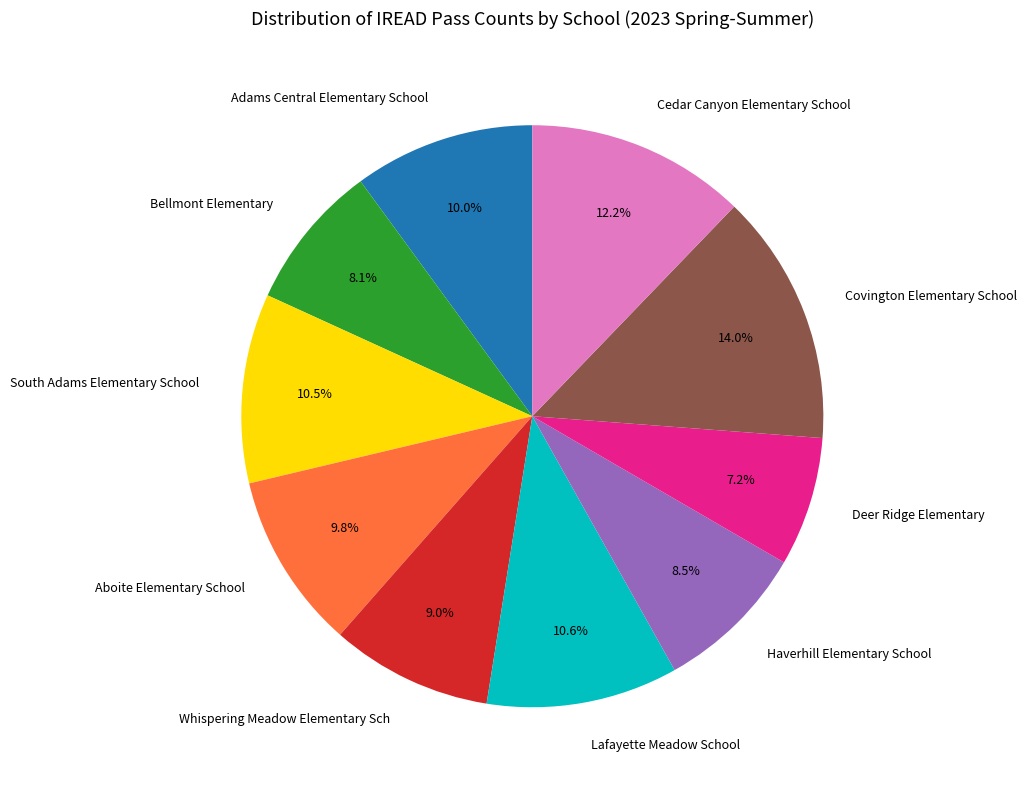

Does any single category account for the majority?

No